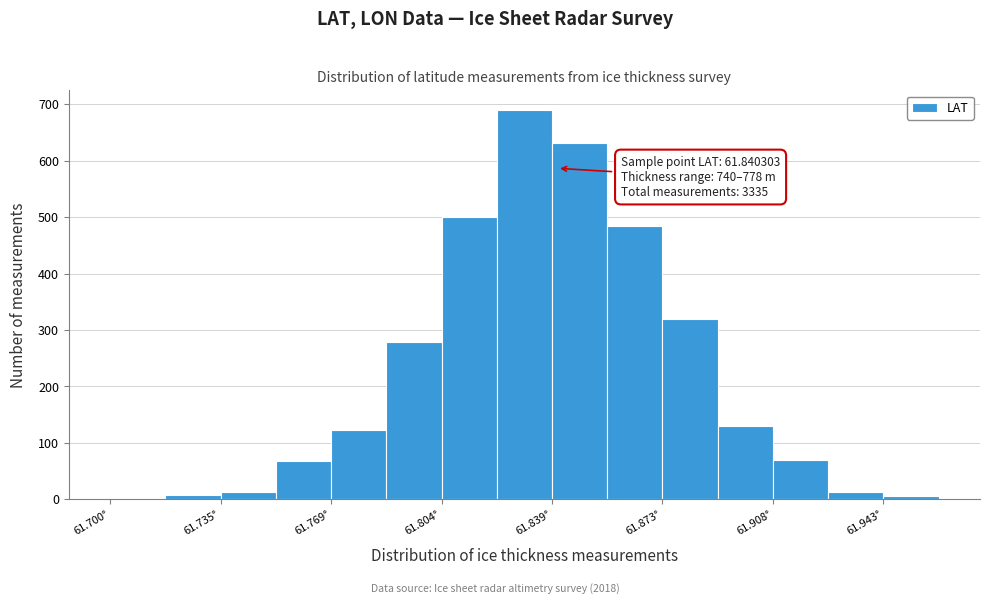

Read against the x-axis, roughly where is the centre of the tallest bar?

61.830